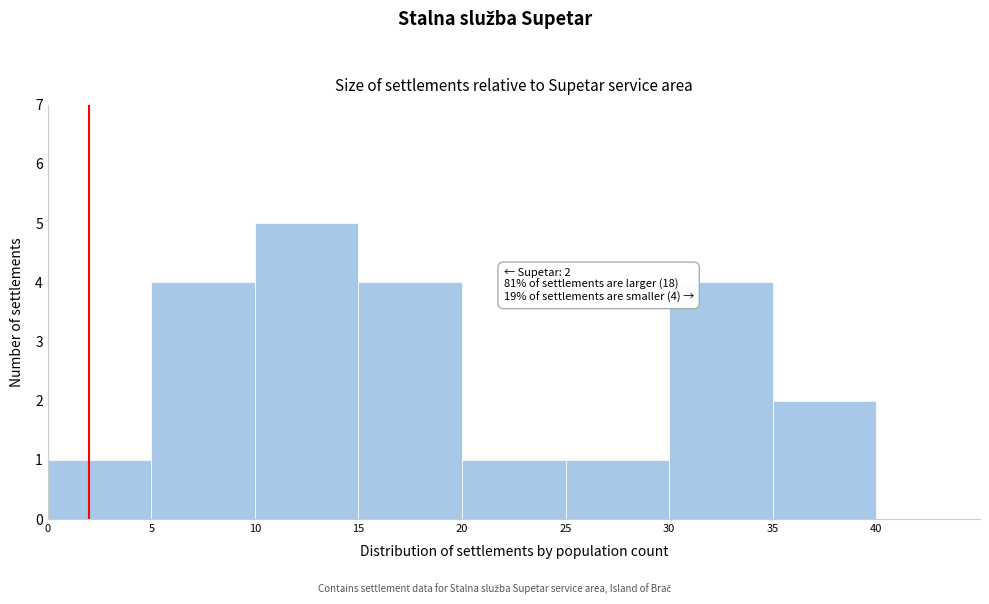

Over which range of the x-axis is the bar tallest?

10 to 15